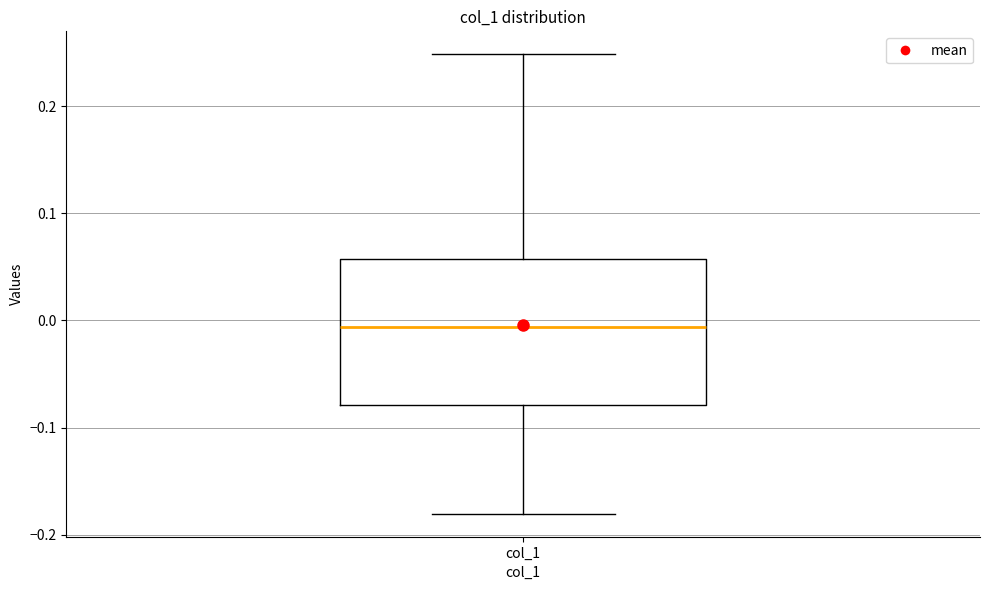

Transcribe this box plot: give where the median line is, the range the box spans, and where the two whiskers end, as read against the y-axis. The values are not printed on the chart, so give them approximately, as read against the axis.

median -0.01, box -0.08 to 0.06, whiskers -0.18 to 0.25